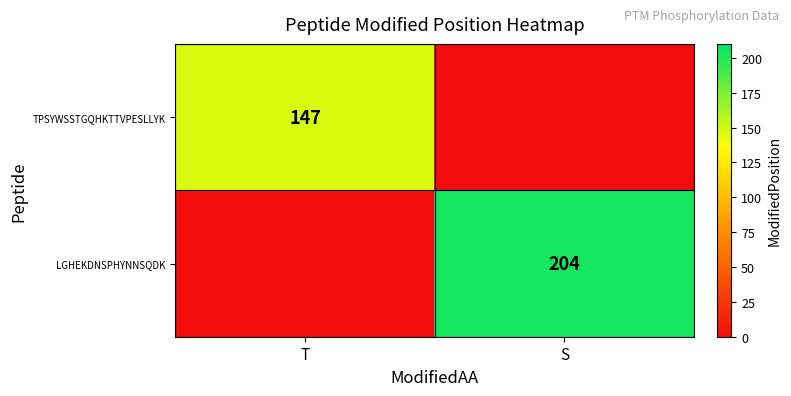

Between T and S, which is larger?

T